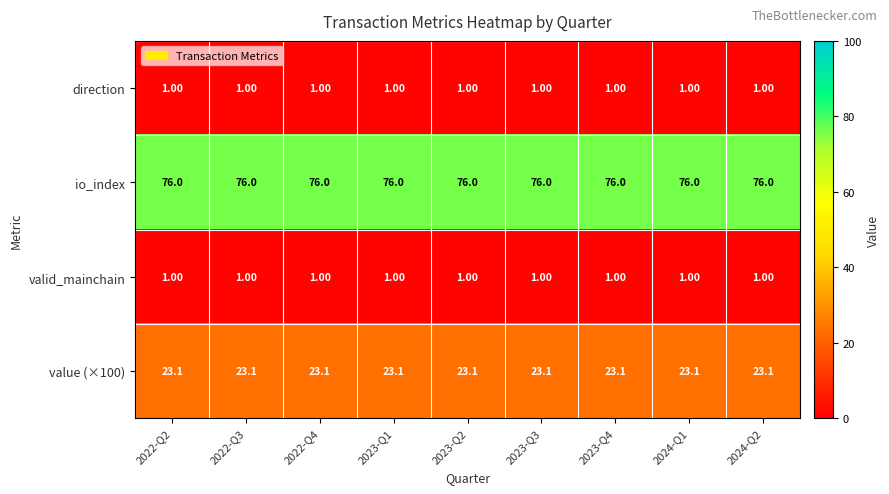

What is the difference between the highest and lowest values at 2023-Q2?

75.0